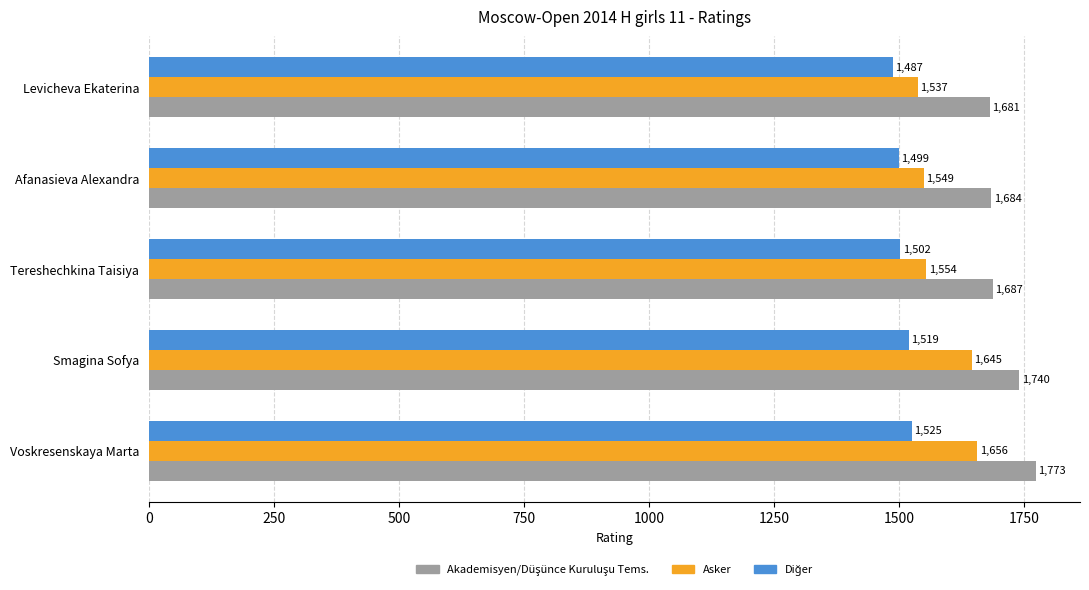

What is the approximate value of Asker at Voskresenskaya Marta, to the nearest 5?

1655